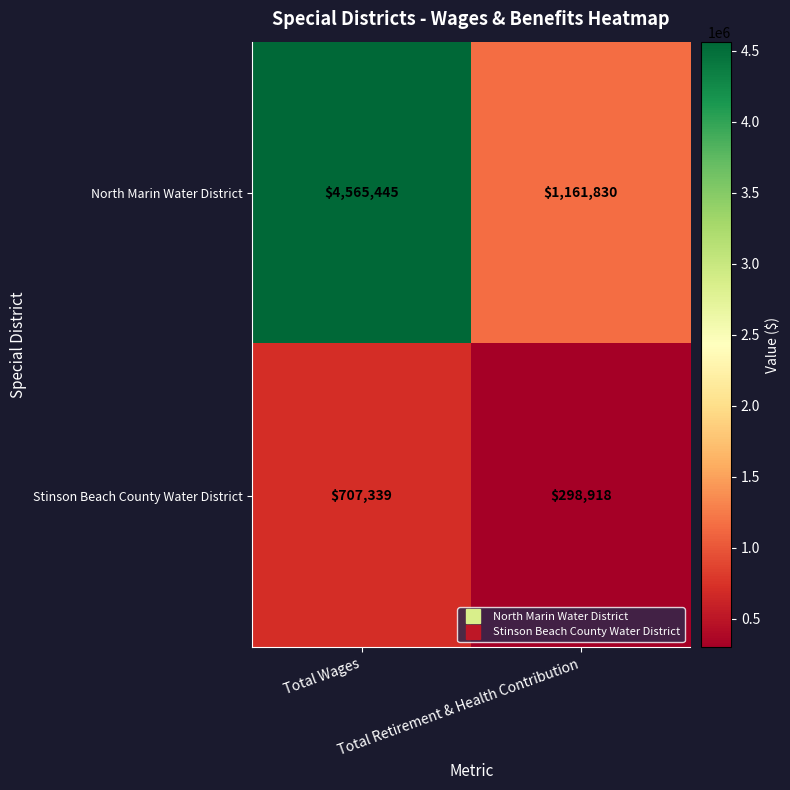

What is the minimum value shown in the chart?

298918